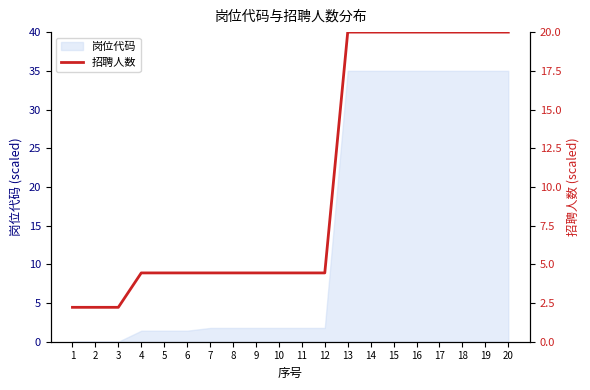

Where is the data nearest to the value 11?

4